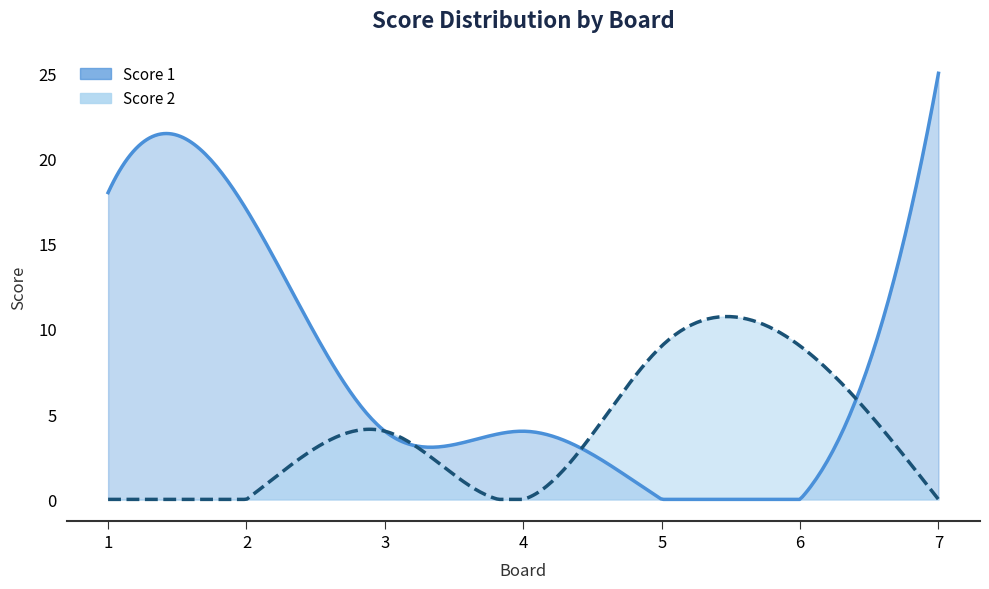

True or false: Score 2 has a value of 9 at 6.

True